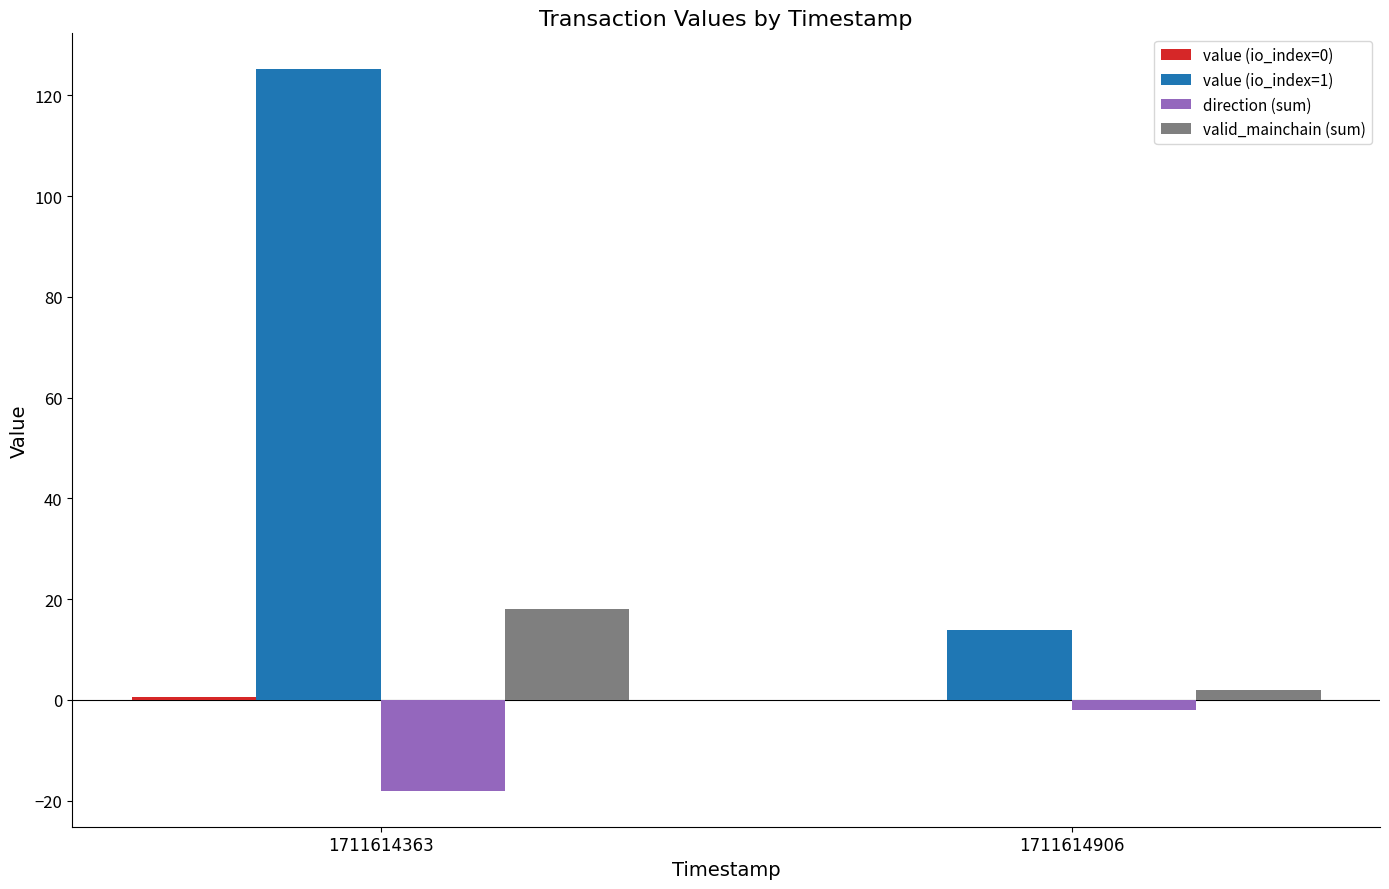

Which series has the largest total across all categories?

value (io_index=1)